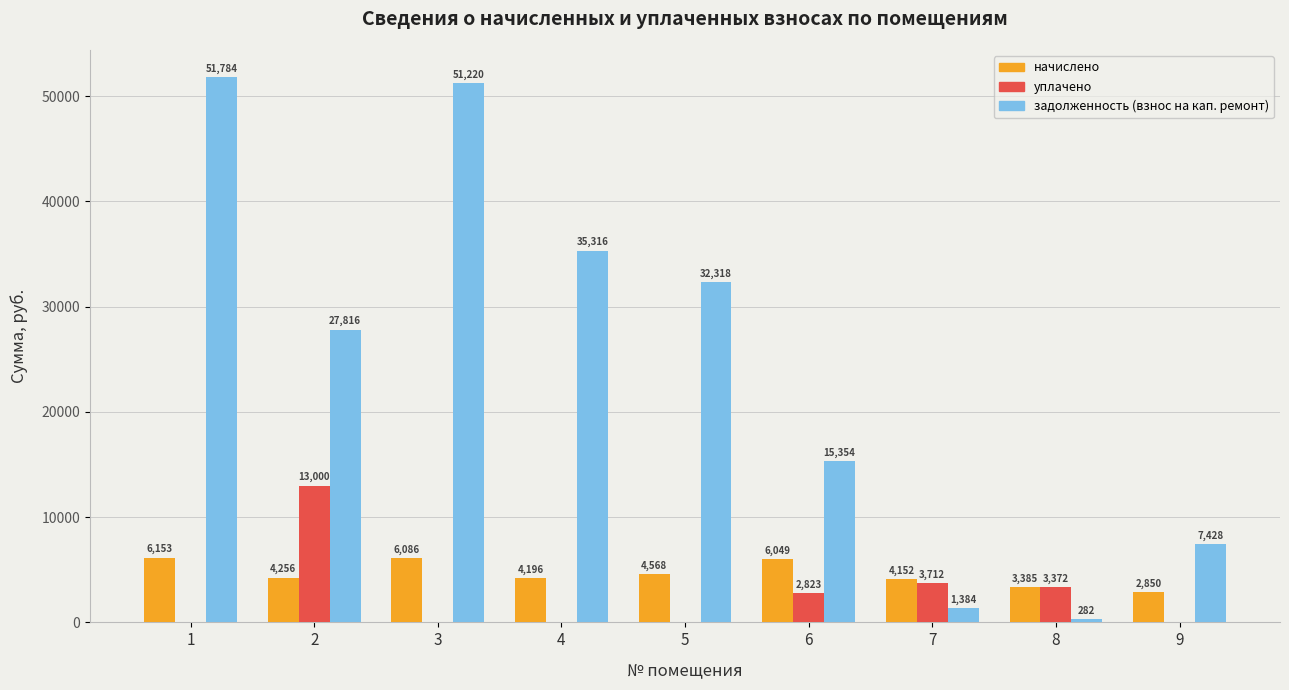

What is the total value across all series at 6?

24225.2